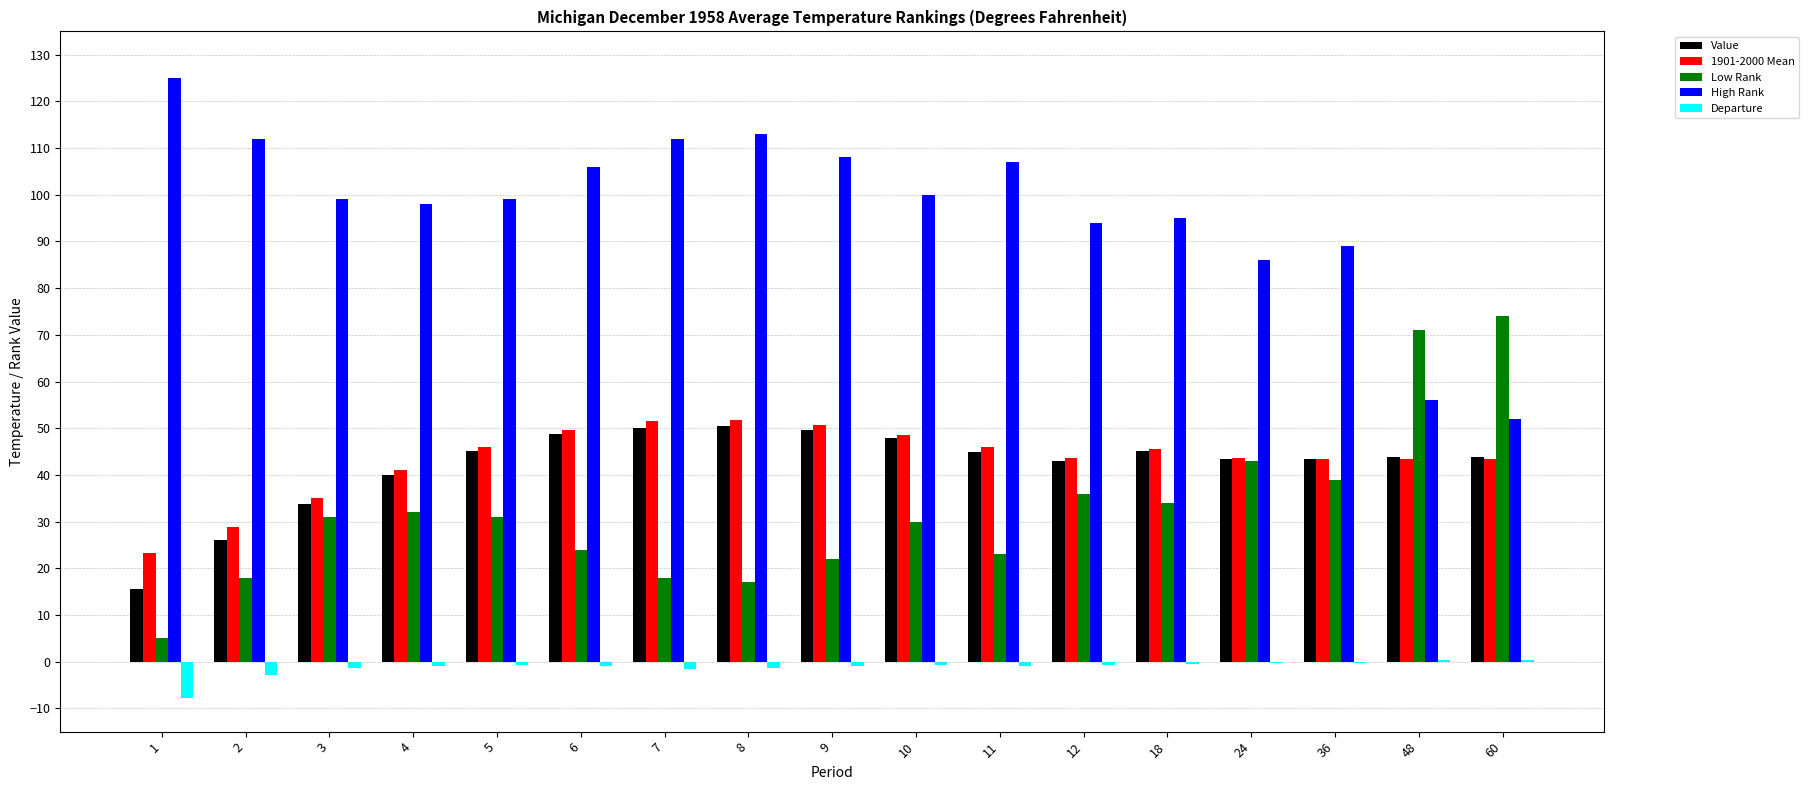

Is it true that Value equals 20.5 at 12?

False